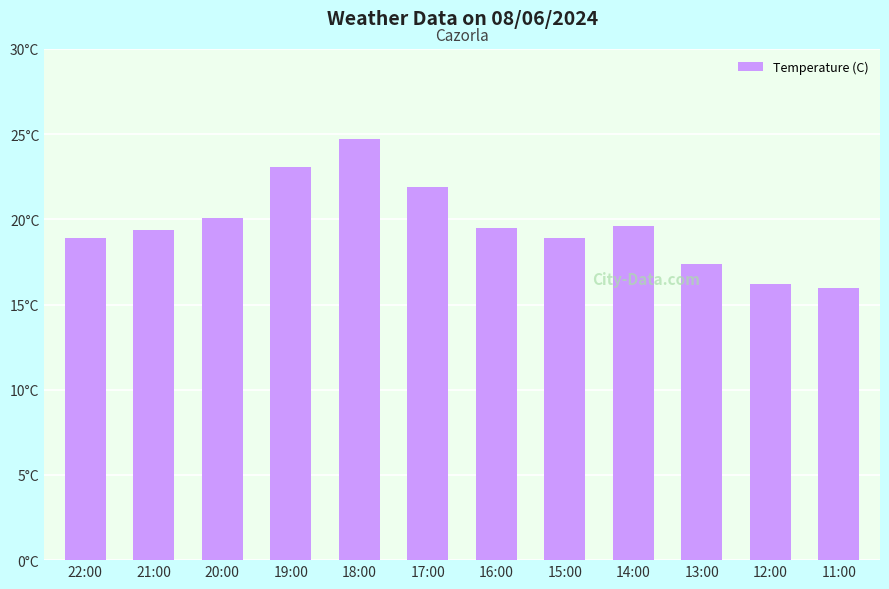

What value does the data have at 20:00?

20.1